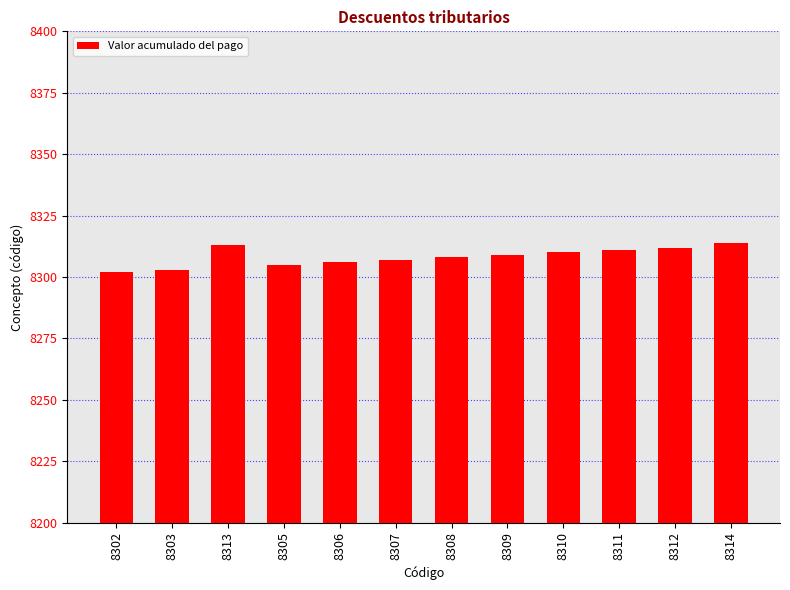

What is the difference between the values at 8308 and 8306?

2